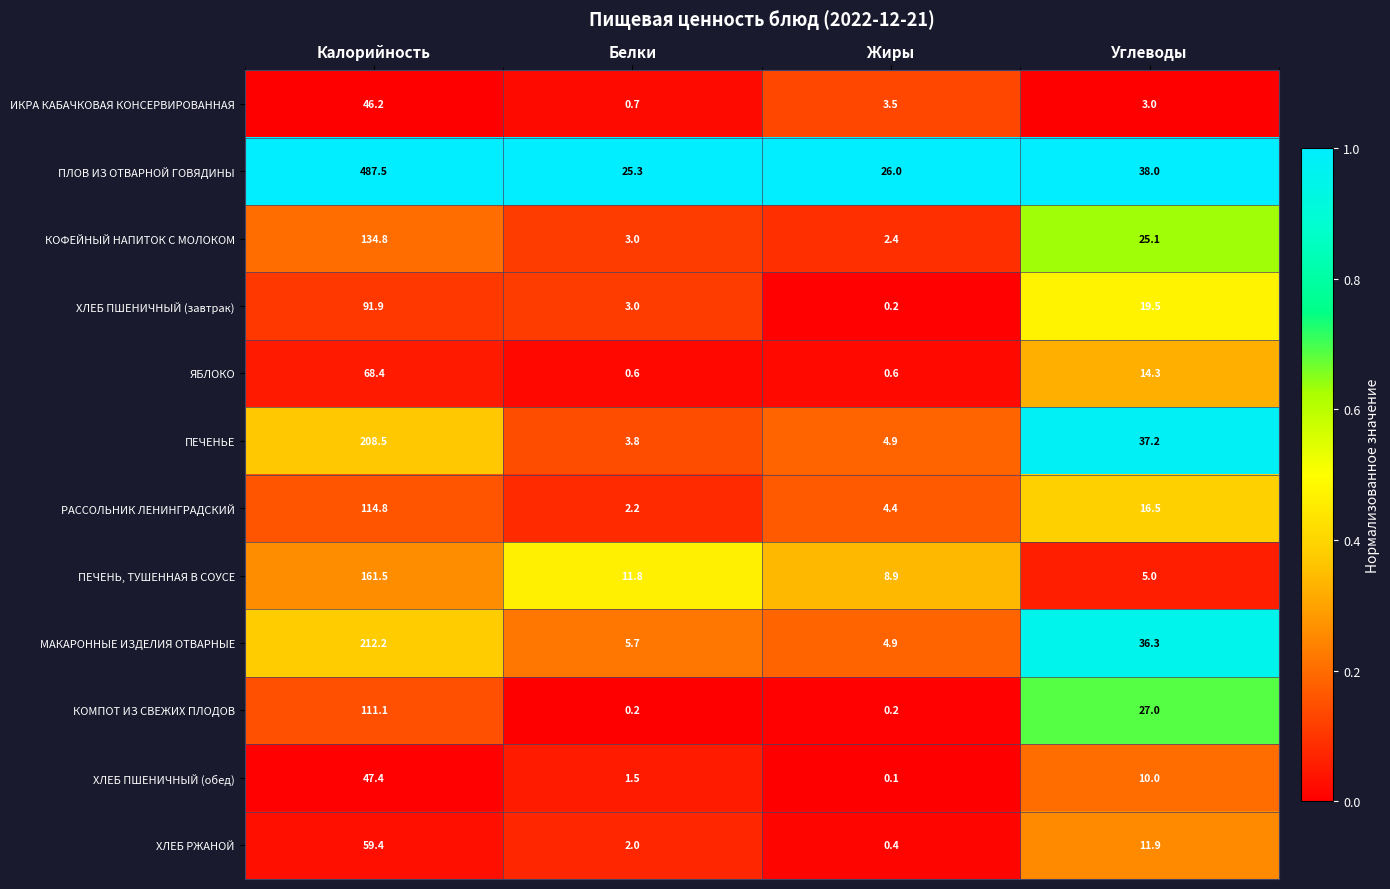

What is the sum of all МАКАРОННЫЕ ИЗДЕЛИЯ ОТВАРНЫЕ values?

259.1